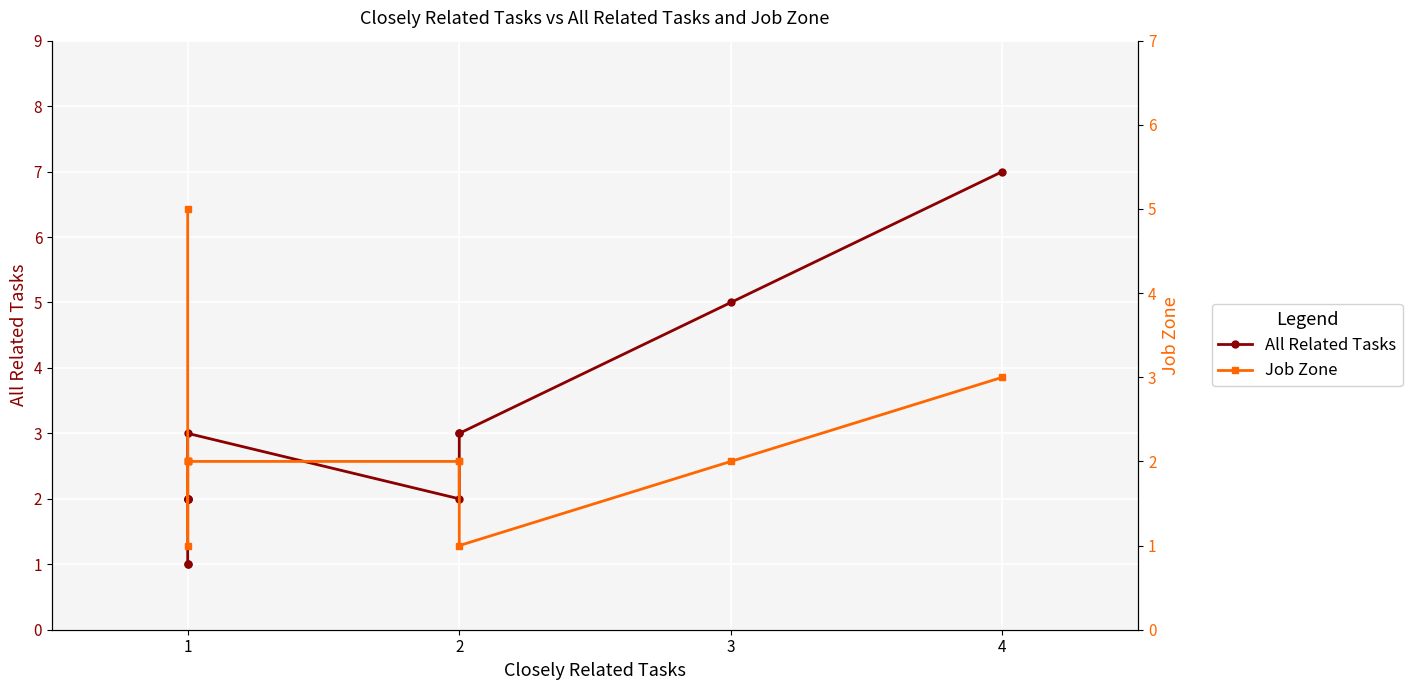

What is the difference between the highest and lowest values at 1?

1